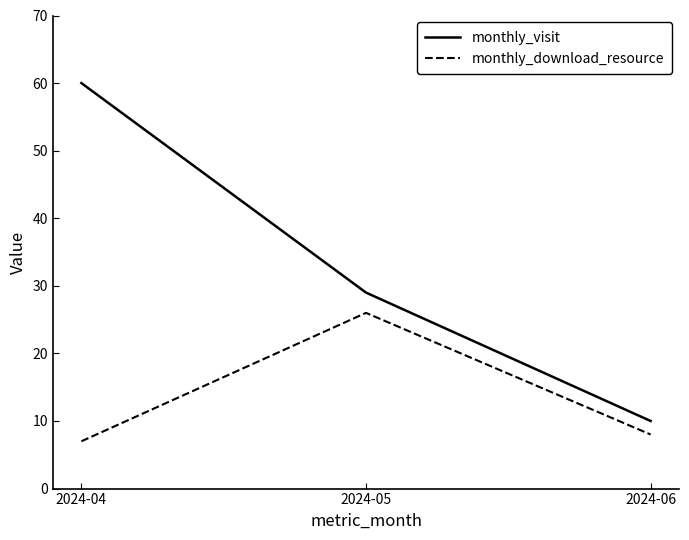

Count the monthly_visit values in the range 10 to 60.

3